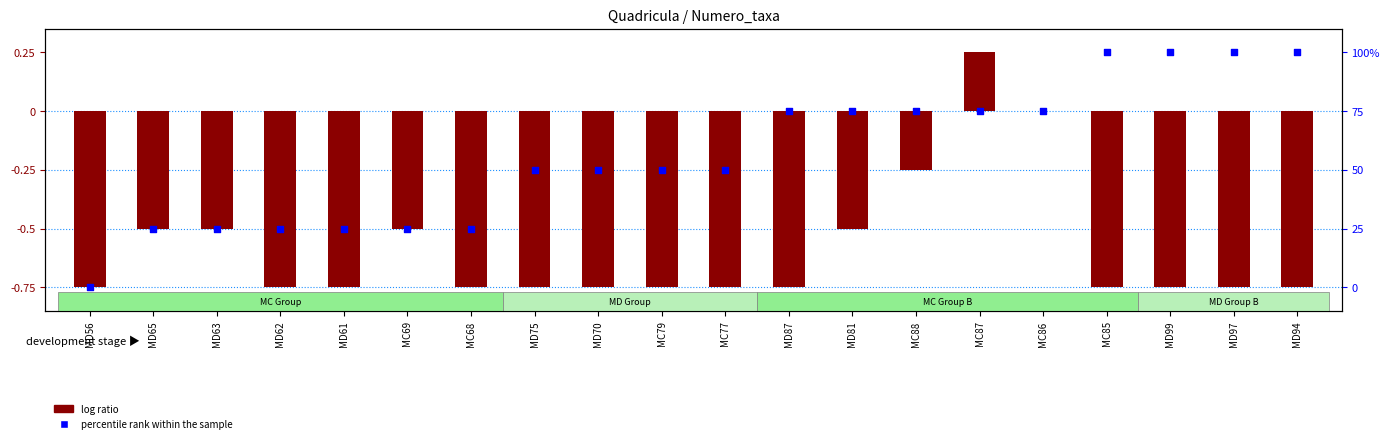

Which series has the widest spread of Y values?

percentile rank within the sample